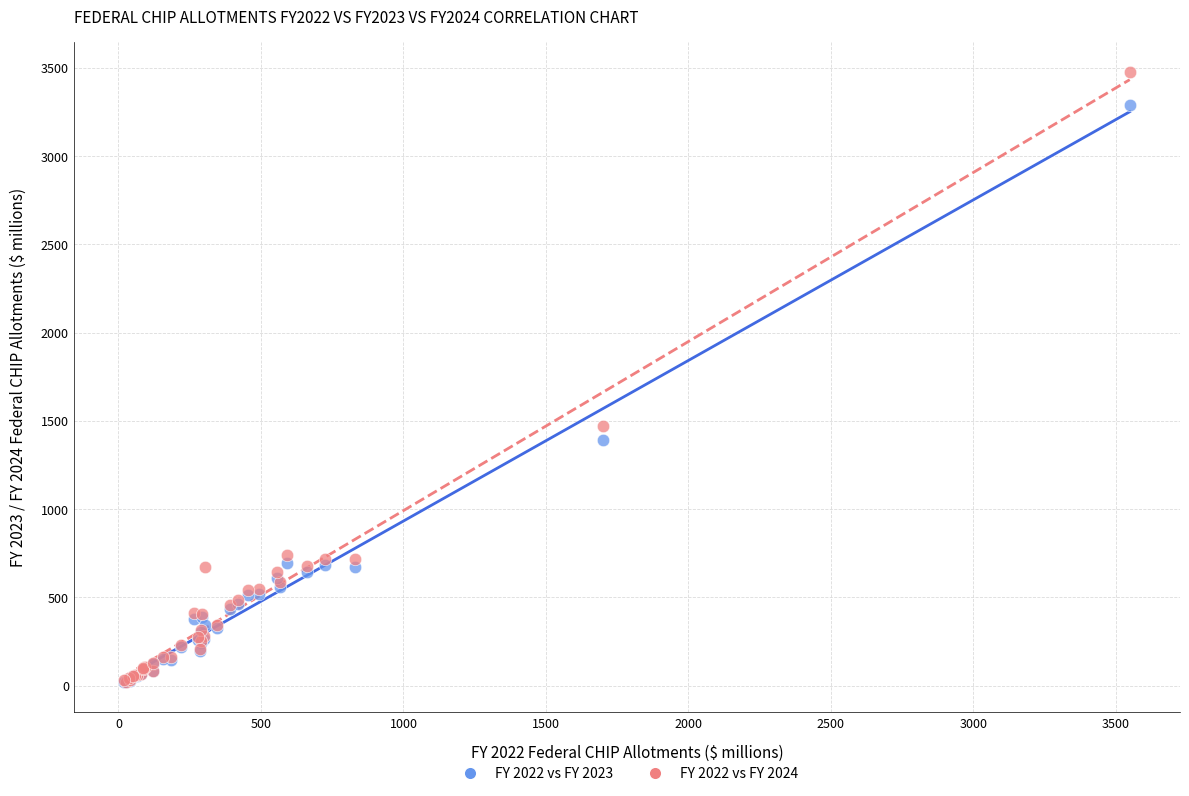

Across all series, what Y value is closest to 1746?

1469.1